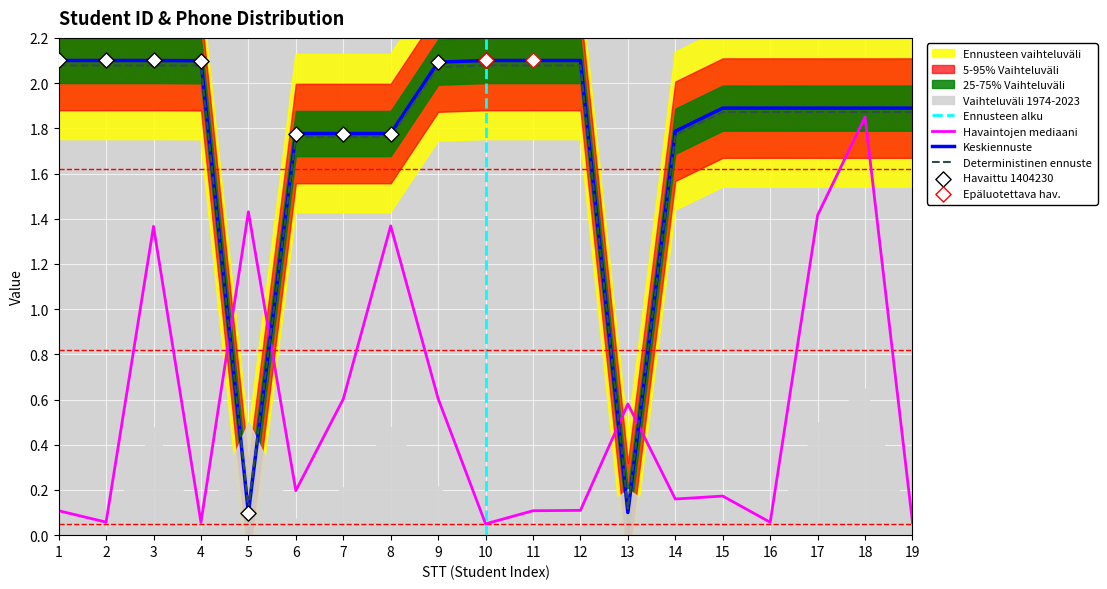

Is the value of Điện Thoại (scaled) at 15 greater than the value of Mã SV (scaled) at 14?

No